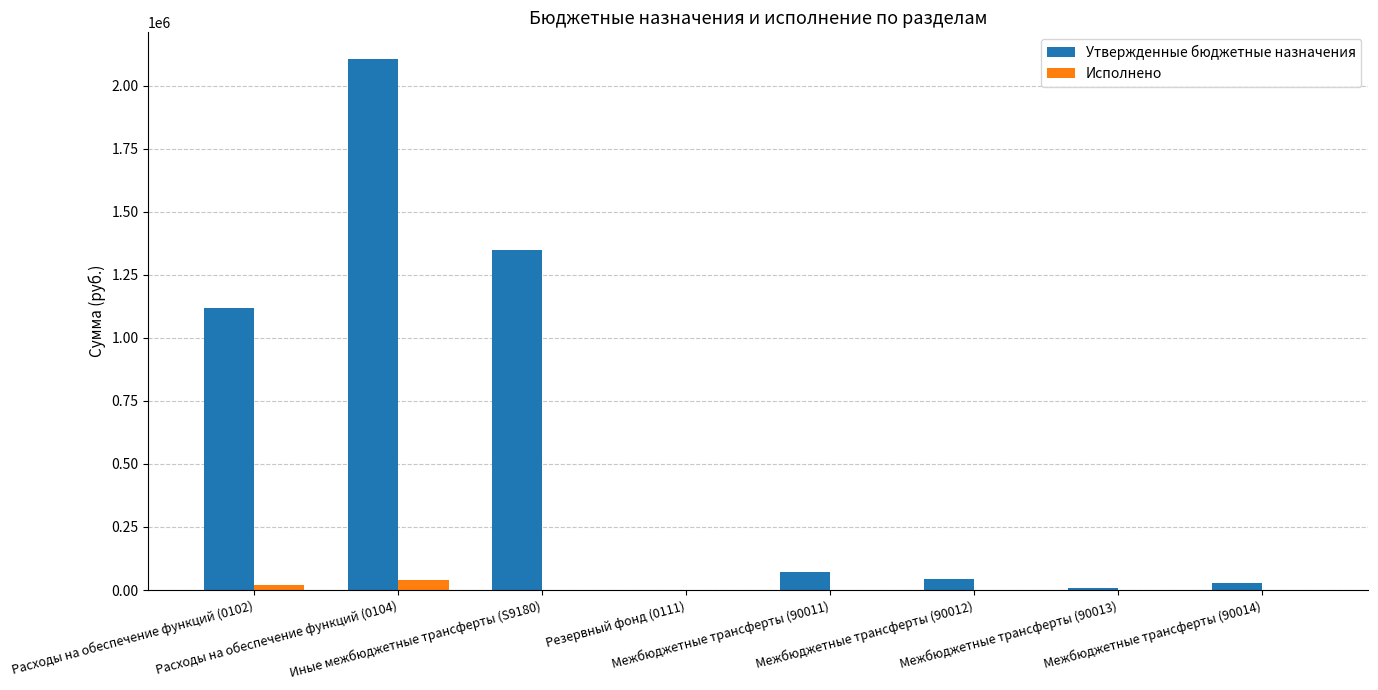

What is the maximum value for Утвержденные бюджетные назначения?

2105832.5